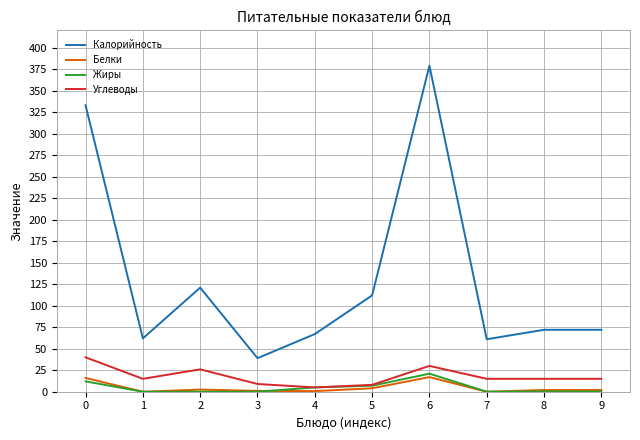

What is the sum of the Углеводы values at 6 and 4?

35.0